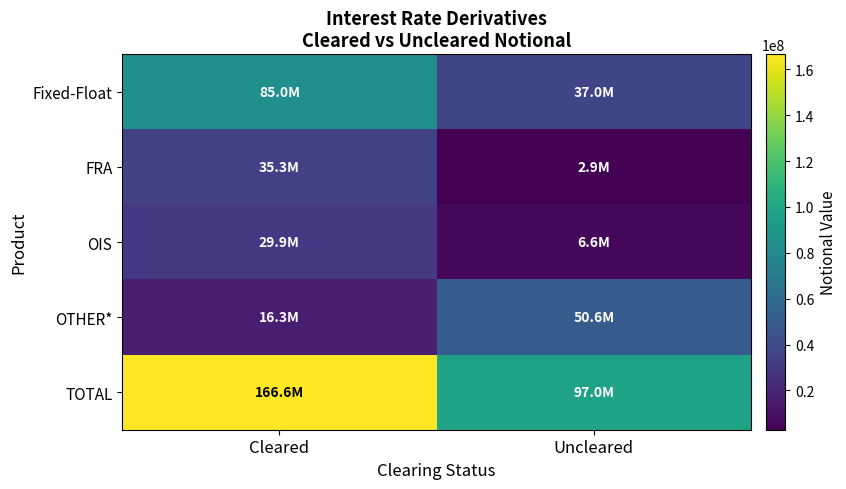

Reading right to left, list all the values displayed in this chart.

Fixed-Float: Uncleared=37002480	Cleared=85043373
FRA: Uncleared=2853492	Cleared=35278992
OIS: Uncleared=6558072	Cleared=29939311
OTHER*: Uncleared=50629892	Cleared=16324815
TOTAL: Uncleared=97043936	Cleared=166586491